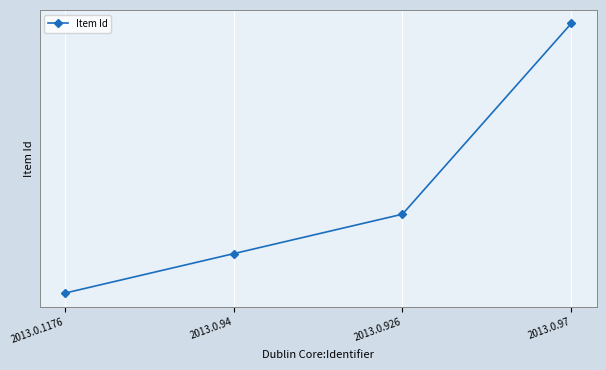

Which label corresponds to the smallest value in the chart?

2013.0.1176